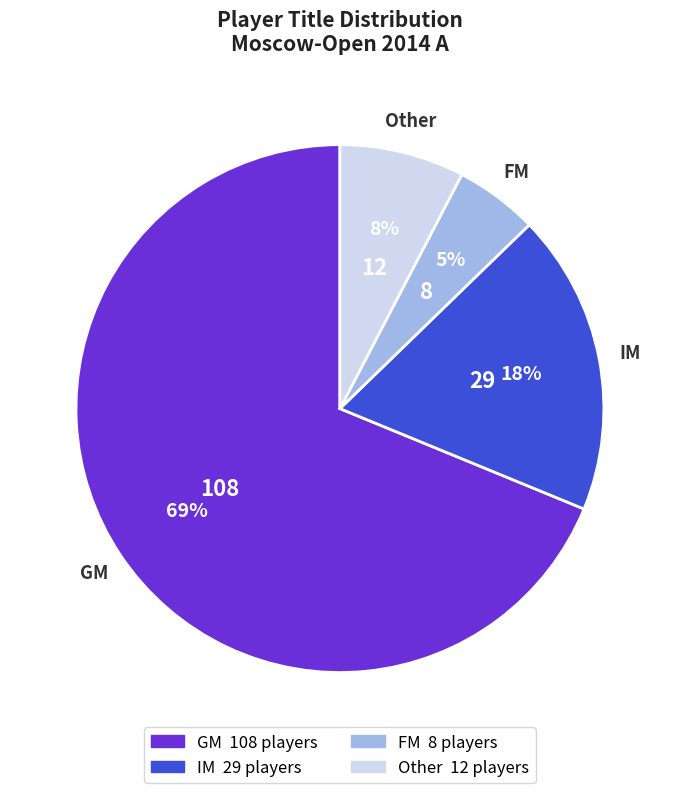

How many segments does this pie chart have?

4